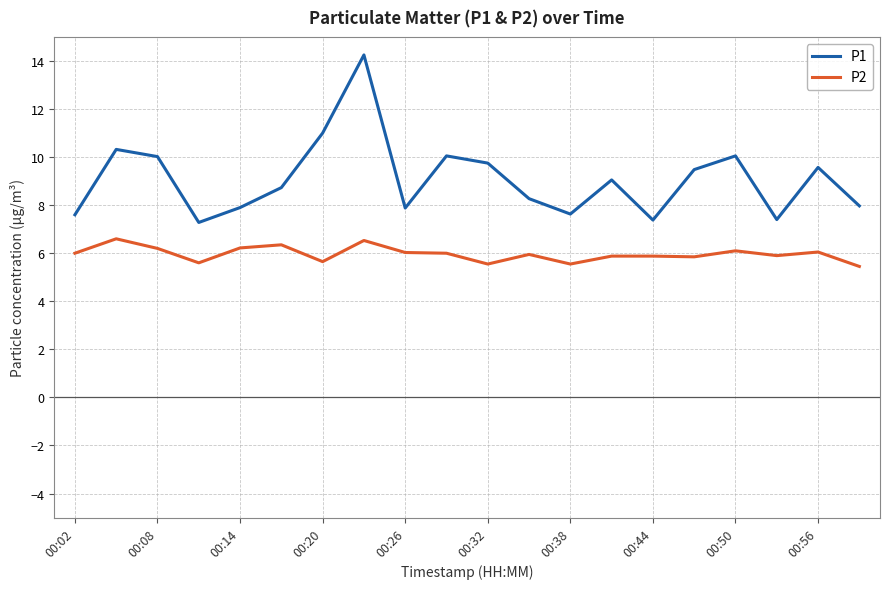

Does the chart display data point markers on the line(s)?

No